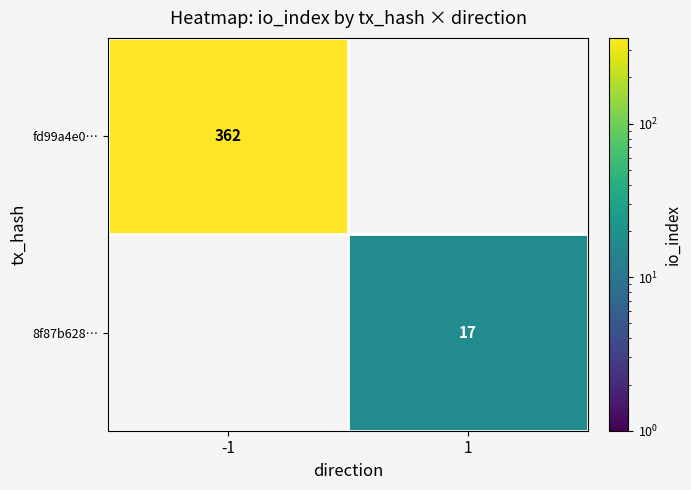

Is it true that fd99a4e0… equals 362 at -1?

True